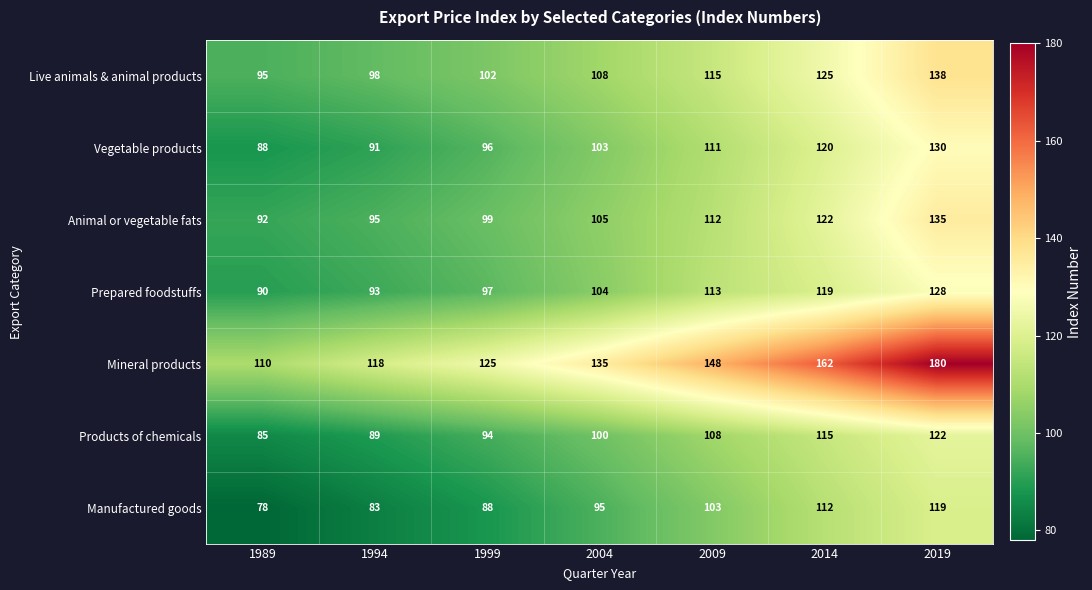

Which series changed the most between 1994 and 2004?

Mineral products